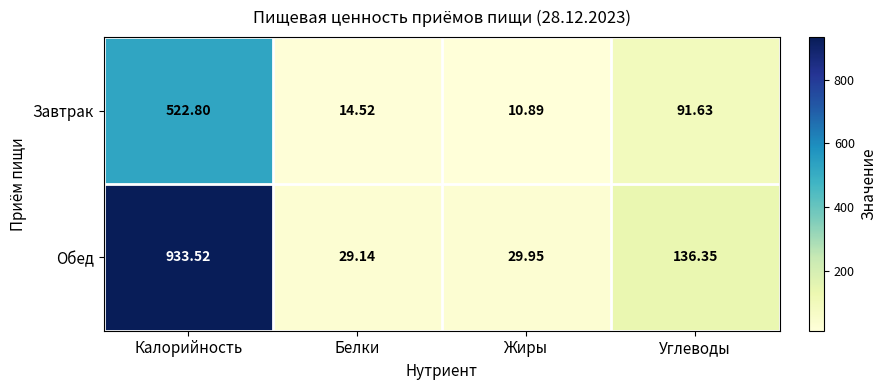

Rank the categories by Обед value from lowest to highest.

Белки, Жиры, Углеводы, Калорийность